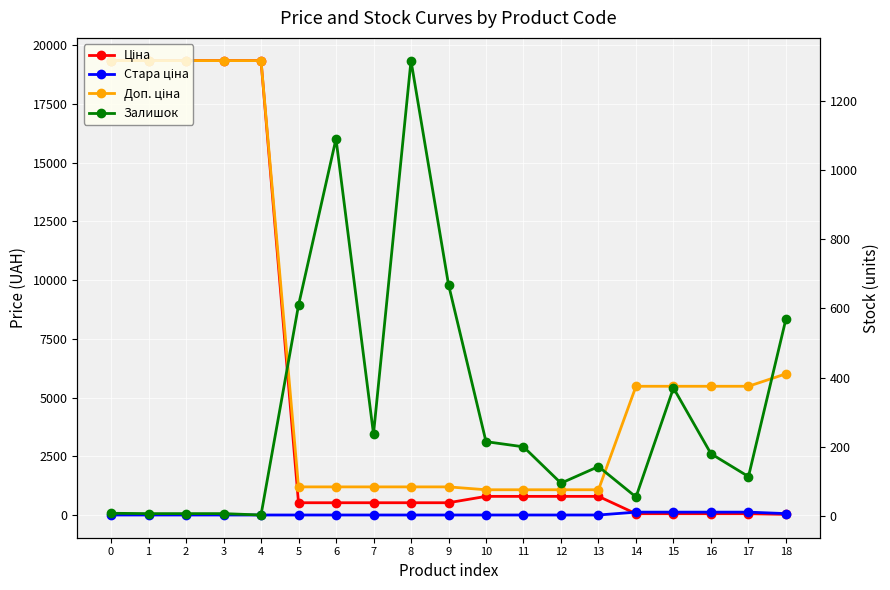

At 8, list the series in order from largest to smallest.

Залишок, Доп. ціна, Ціна, Стара ціна